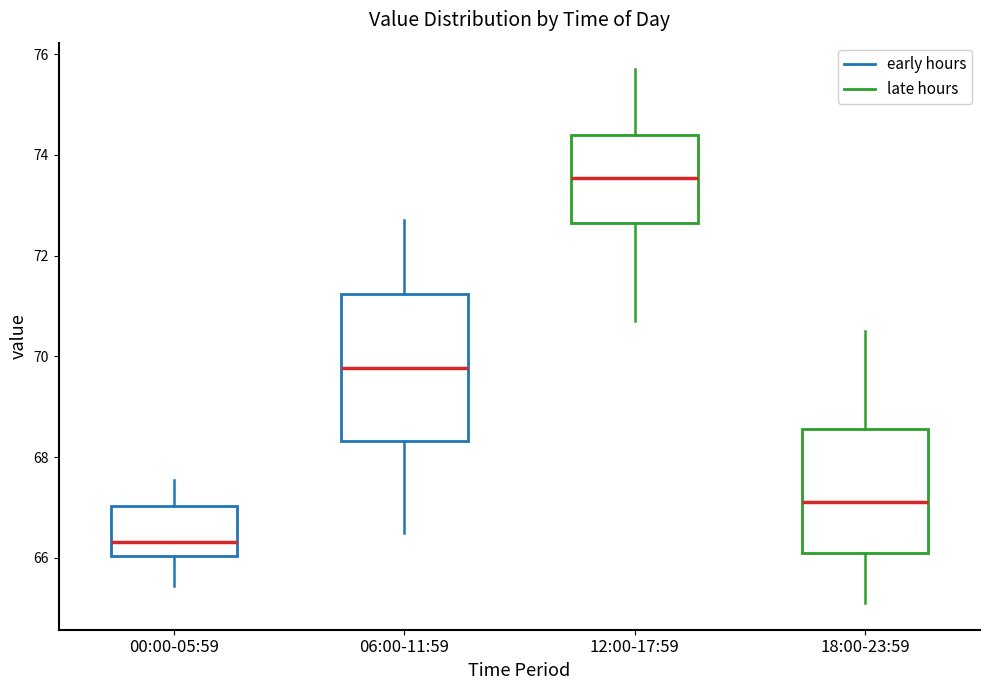

Which box has the highest median line?

12:00-17:59